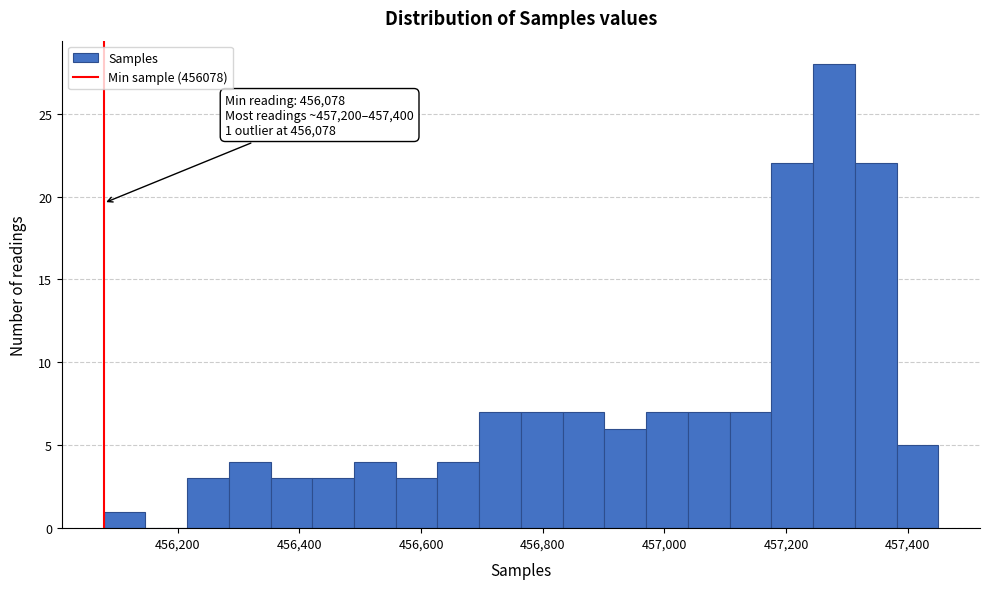

Read against the x-axis, roughly where is the centre of the tallest bar?

457280